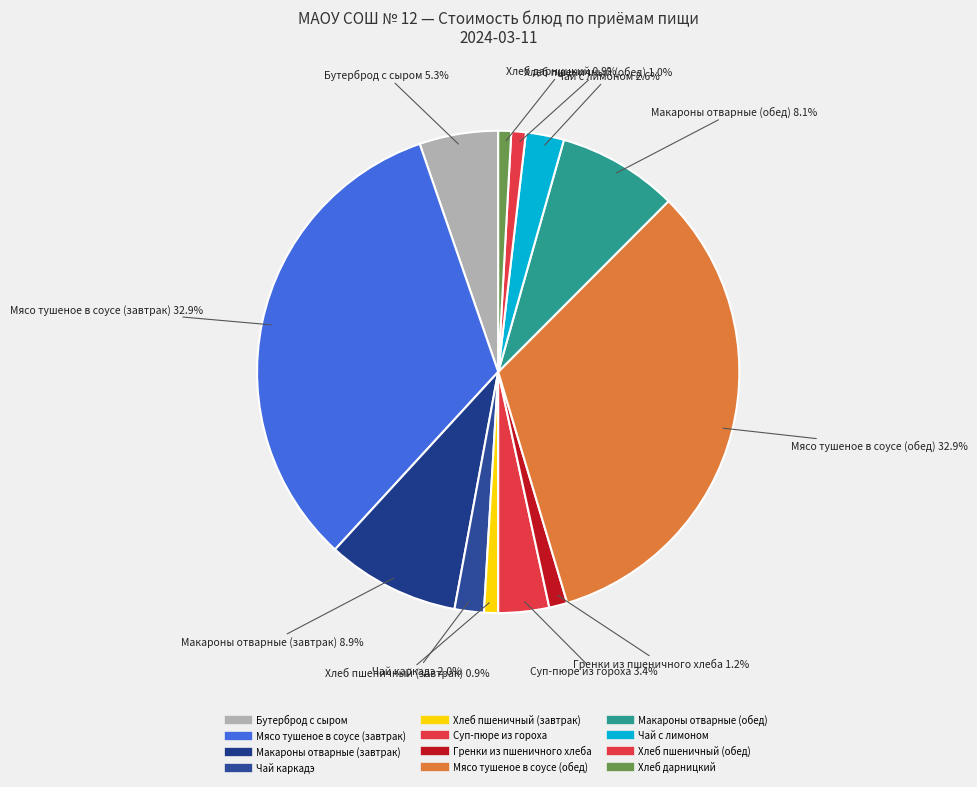

Approximately how many times larger is the value at Бутерброд с сыром compared to Мясо тушеное в соусе (завтрак)?

0.2